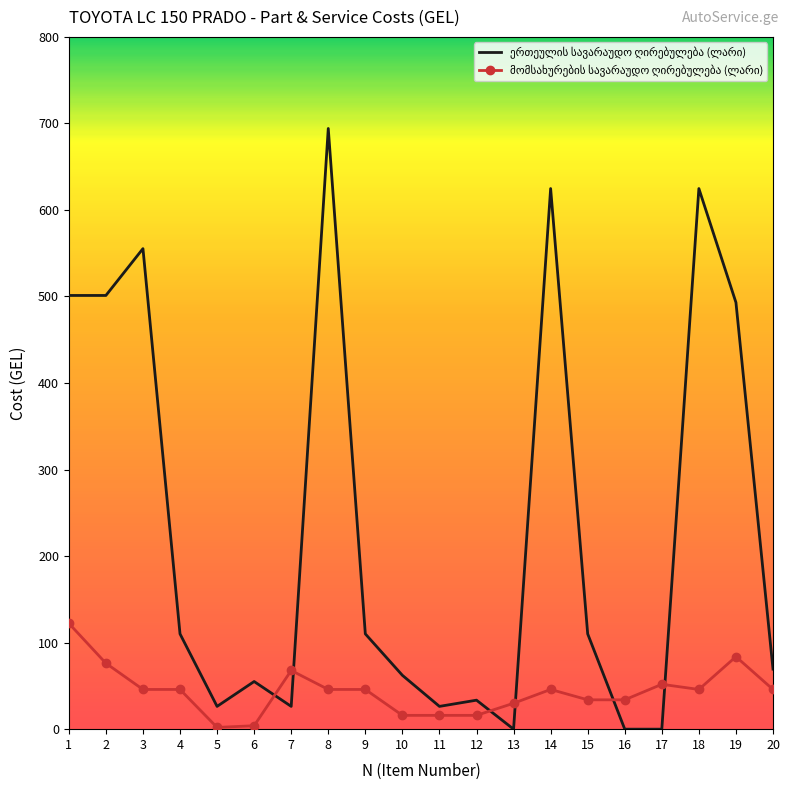

What is the spread (max minus min) of values at 13?

29.9